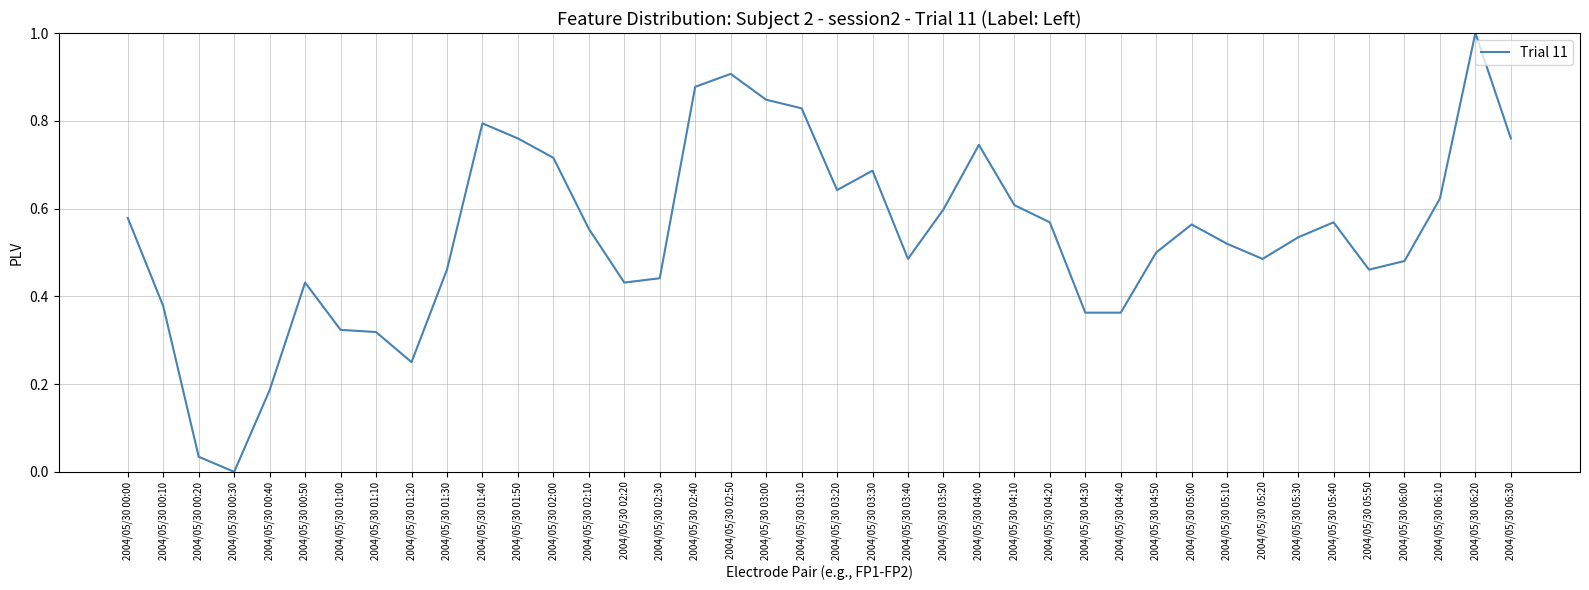

What is the sum of all values?

21.7